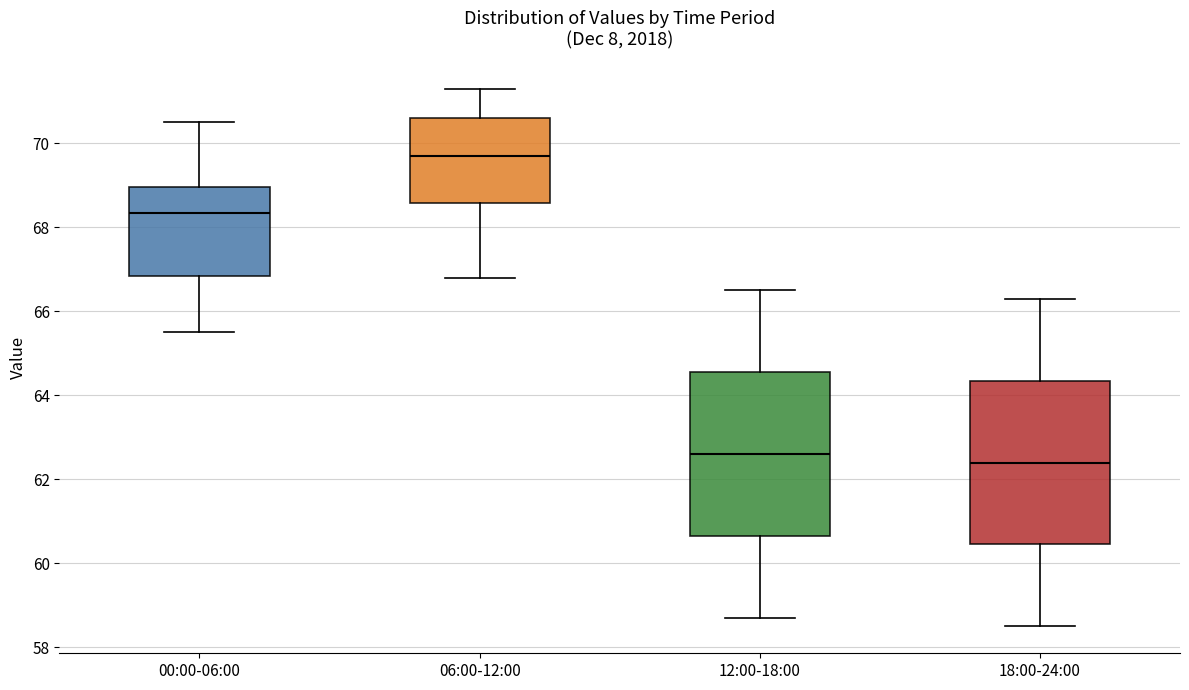

Which box's median line is the lowest?

18:00-24:00